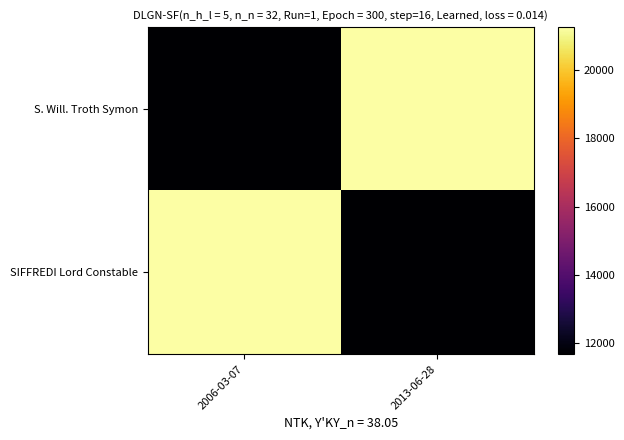

At which category is the sum across all series the highest?

2006-03-07